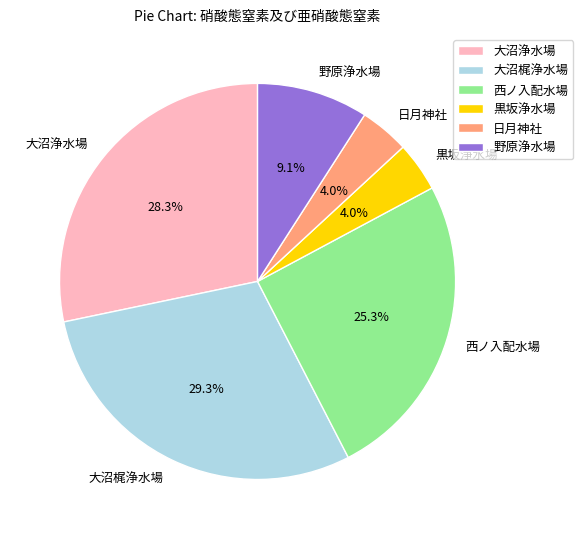

How many segments does this pie chart have?

6